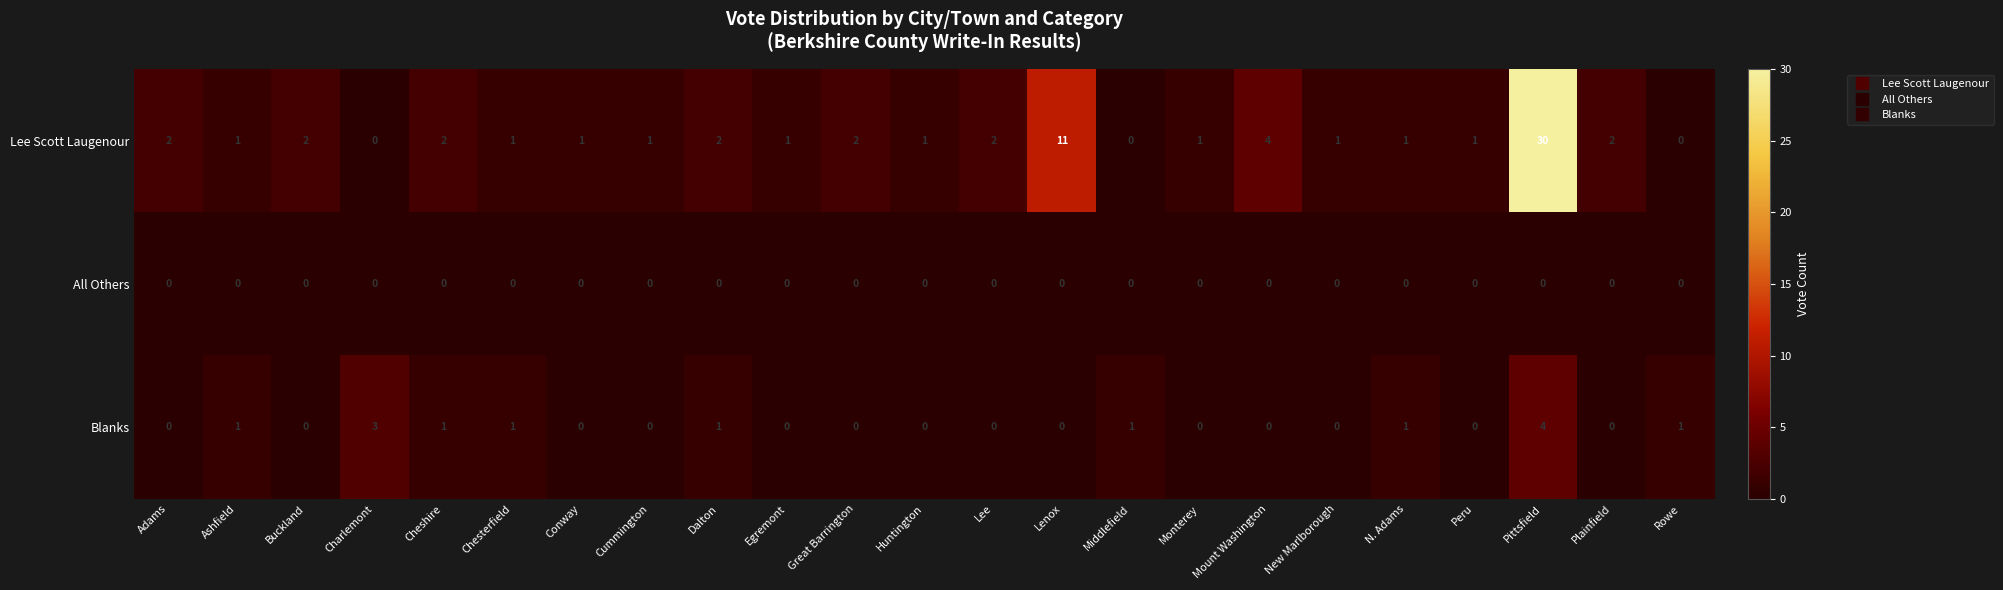

Is it true that Blanks equals -2 at Monterey?

False